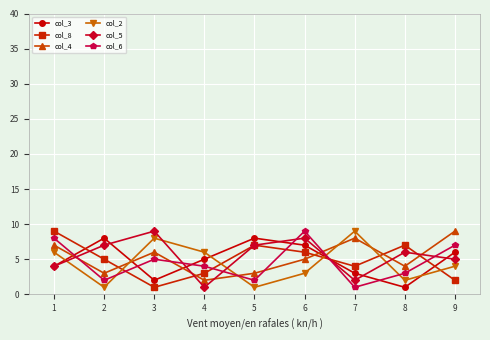

At 3, list the series in order from largest to smallest.

col_5, col_2, col_4, col_6, col_3, col_8